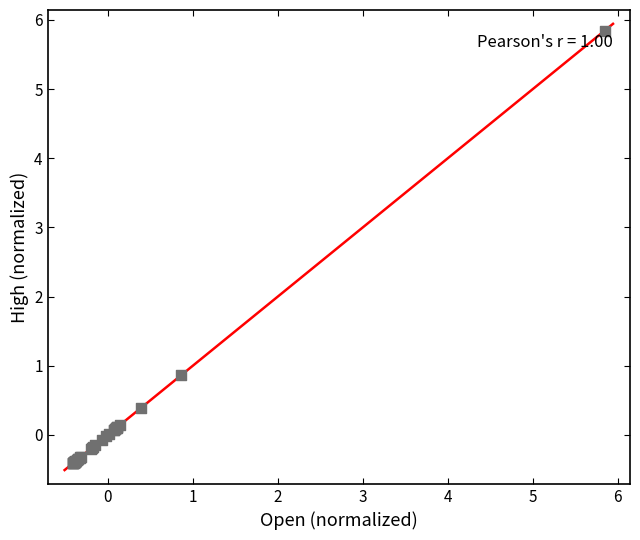

What Y value in the scatter plot is closest to 2?

0.9